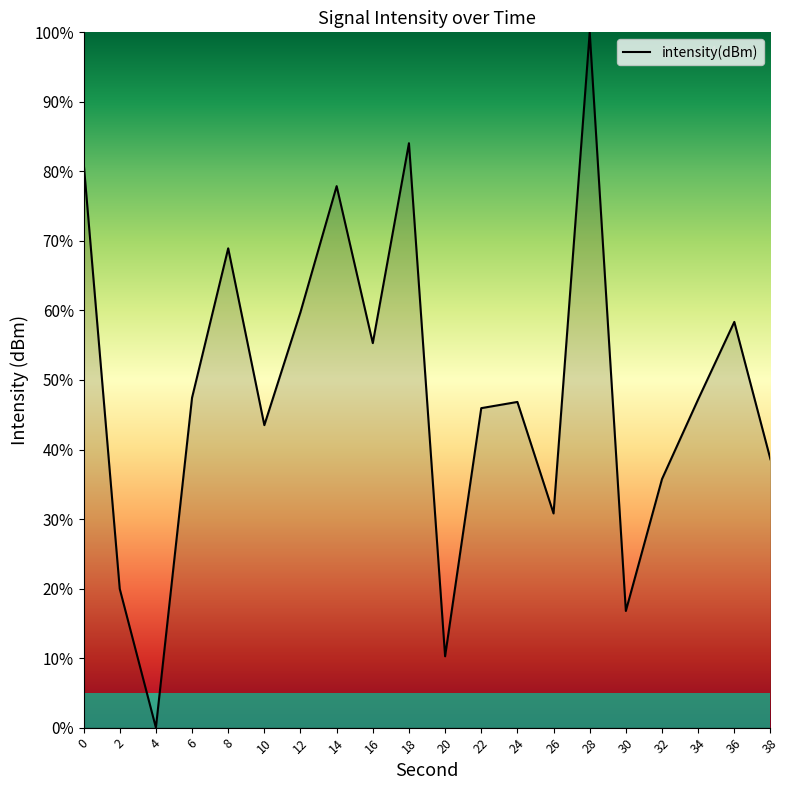

Where is the first local maximum?

8